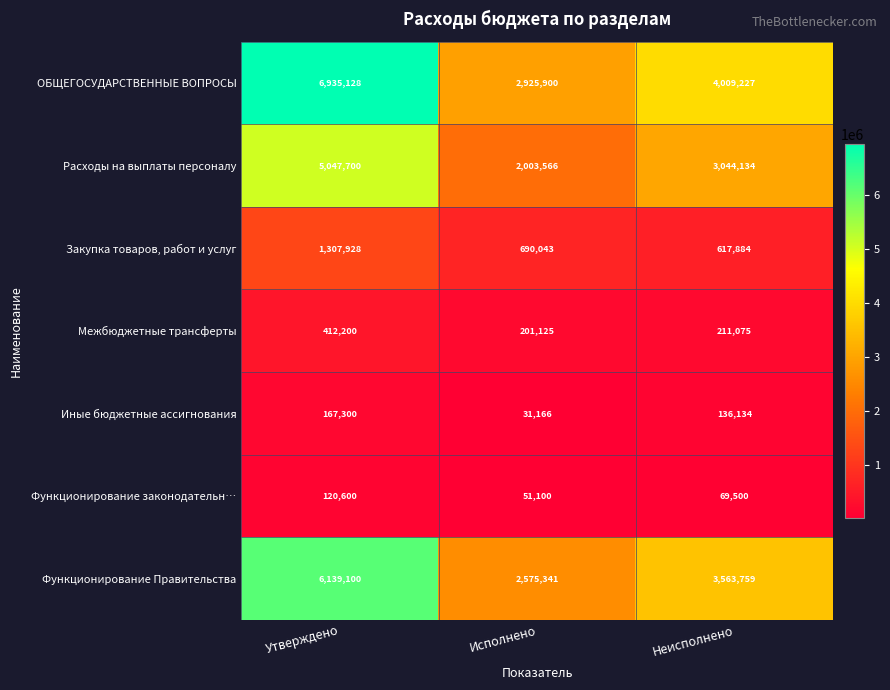

What is the difference between the highest and lowest values at Утверждено?

6814528